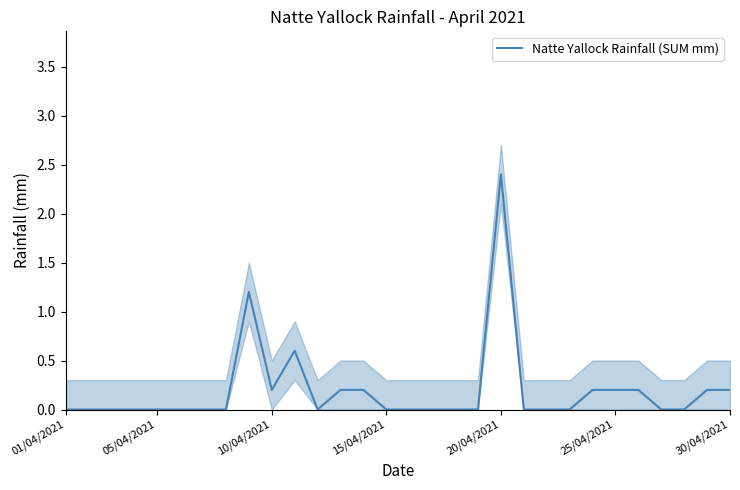

Where is the first local maximum?

8